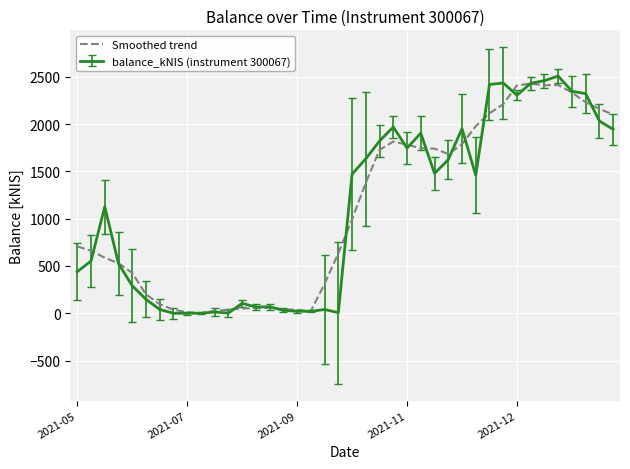

Which series has the widest spread of values?

balance_kNIS (instrument 300067)